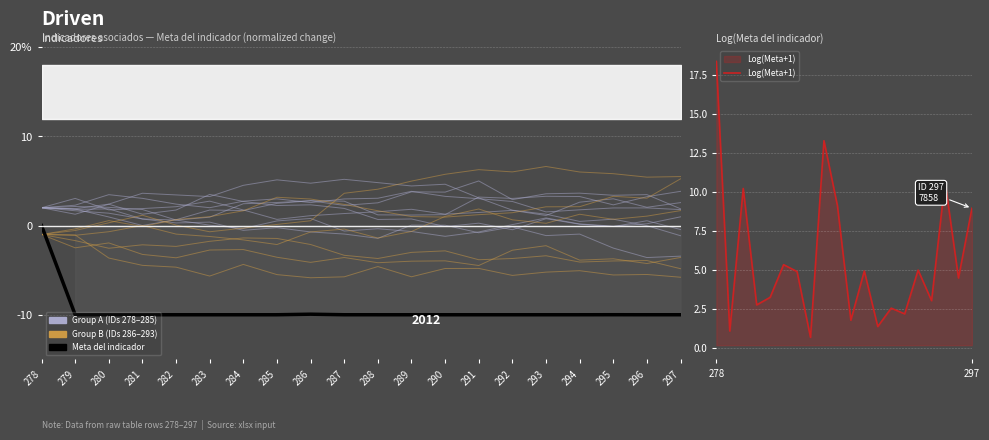

Rank the categories by Log(Meta+1) value from lowest to highest.

285, 279, 290, 288, 292, 291, 281, 294, 282, 296, 284, 289, 293, 283, 297, 287, 280, 295, 286, 278